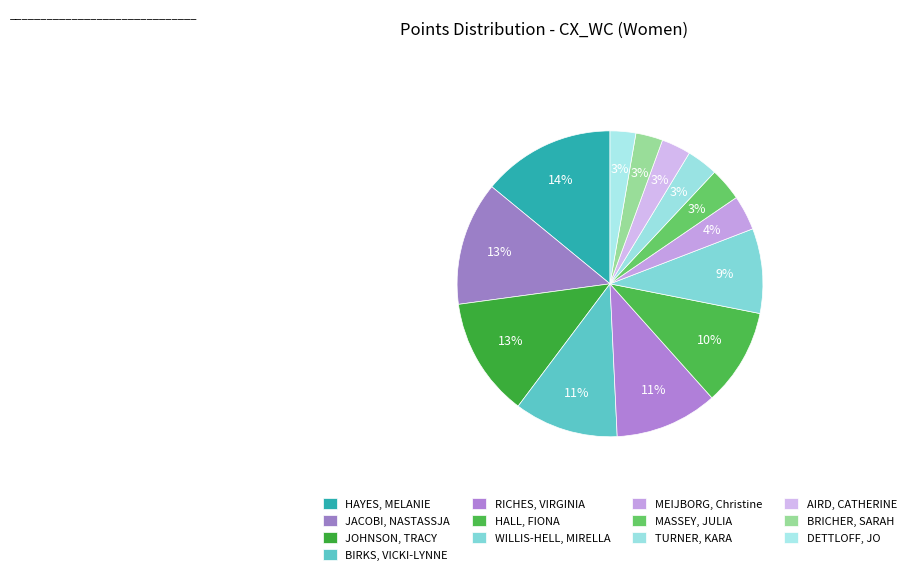

How many slices are in this pie chart?

13